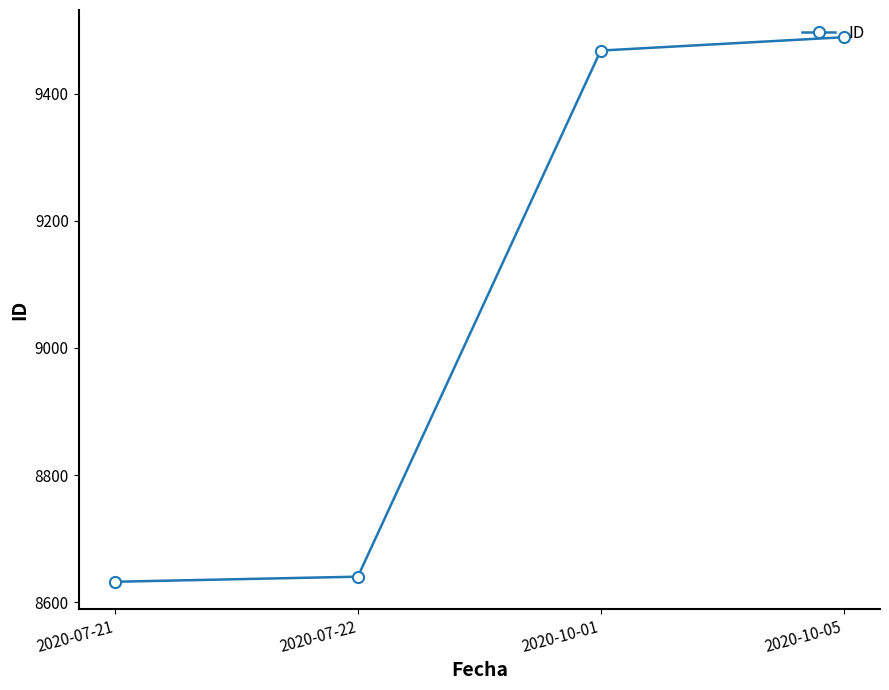

Rank the categories by value from highest to lowest.

2020-10-05, 2020-10-01, 2020-07-22, 2020-07-21